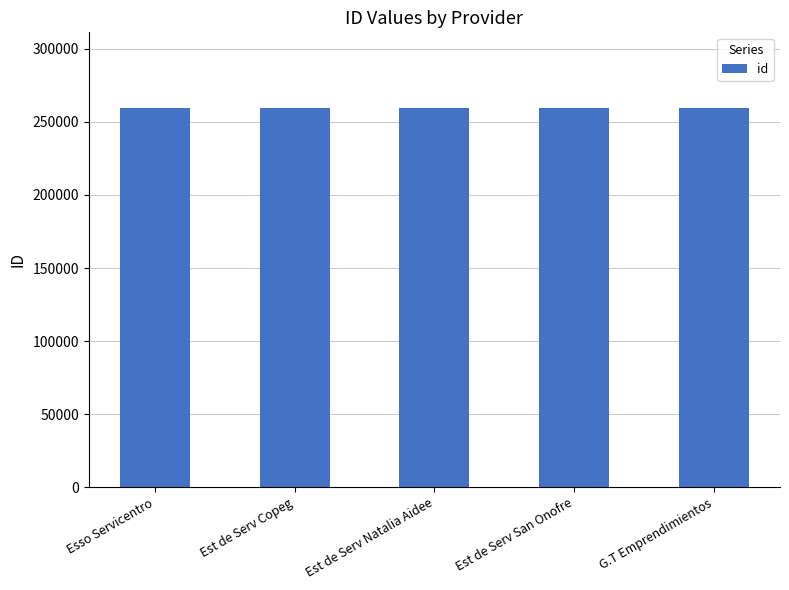

What is the minimum value shown in the chart?

259406